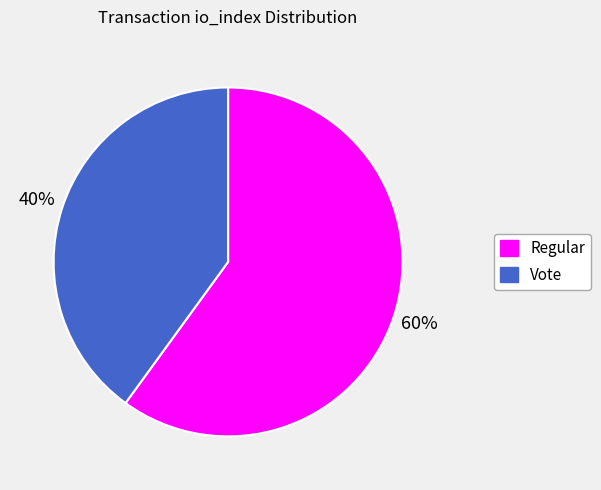

Does any single category account for the majority?

Yes